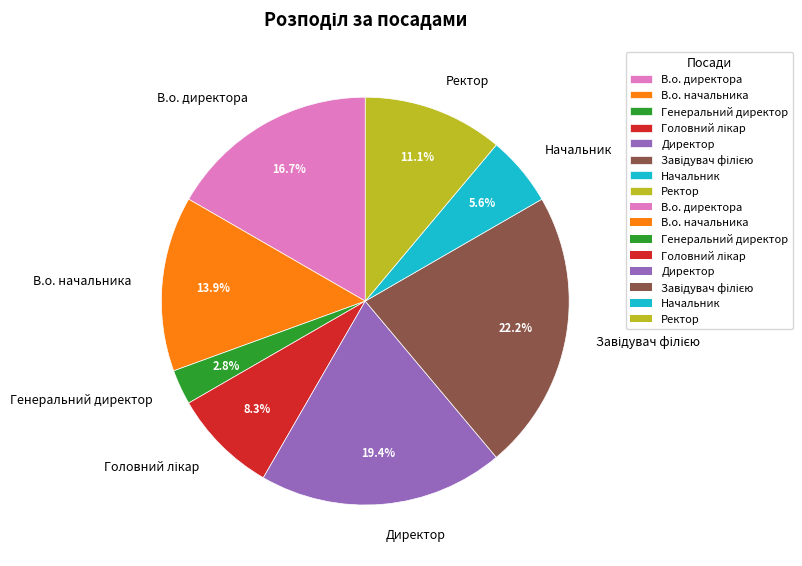

What percentage is the Генеральний директор slice, to the nearest percent?

3%